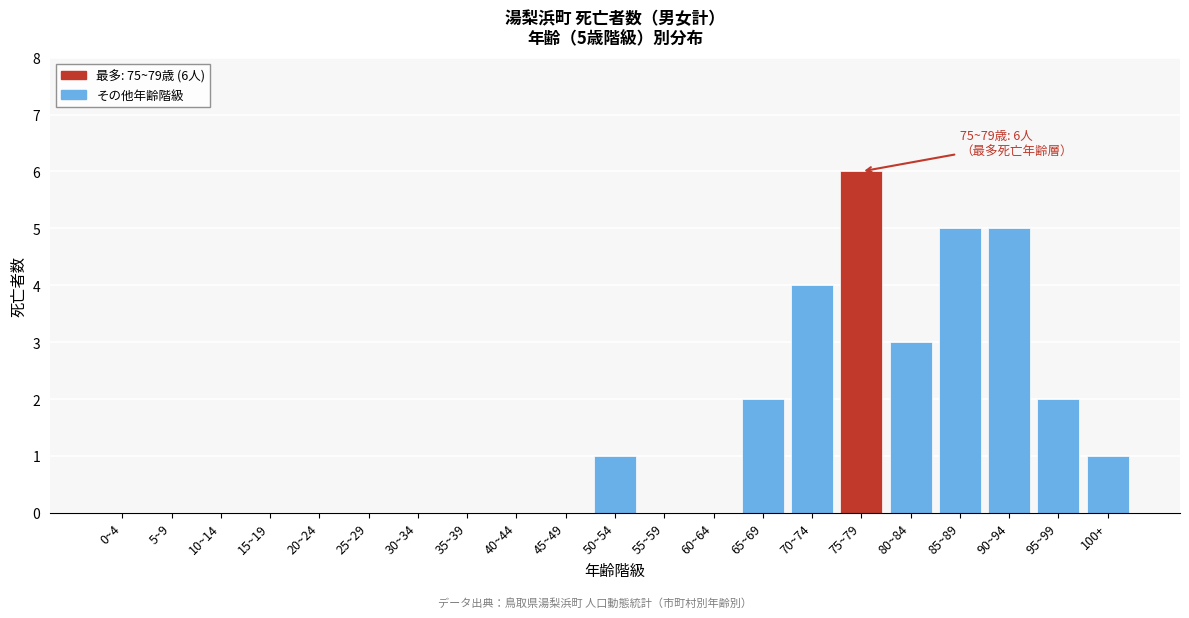

Reading right to left, what are all the values shown in this chart?

100+=1	95~99=2	90~94=5	85~89=5	80~84=3	75~79=6	70~74=4	65~69=2	60~64=0	55~59=0	50~54=1	45~49=0	40~44=0	35~39=0	30~34=0	25~29=0	20~24=0	15~19=0	10~14=0	5~9=0	0~4=0